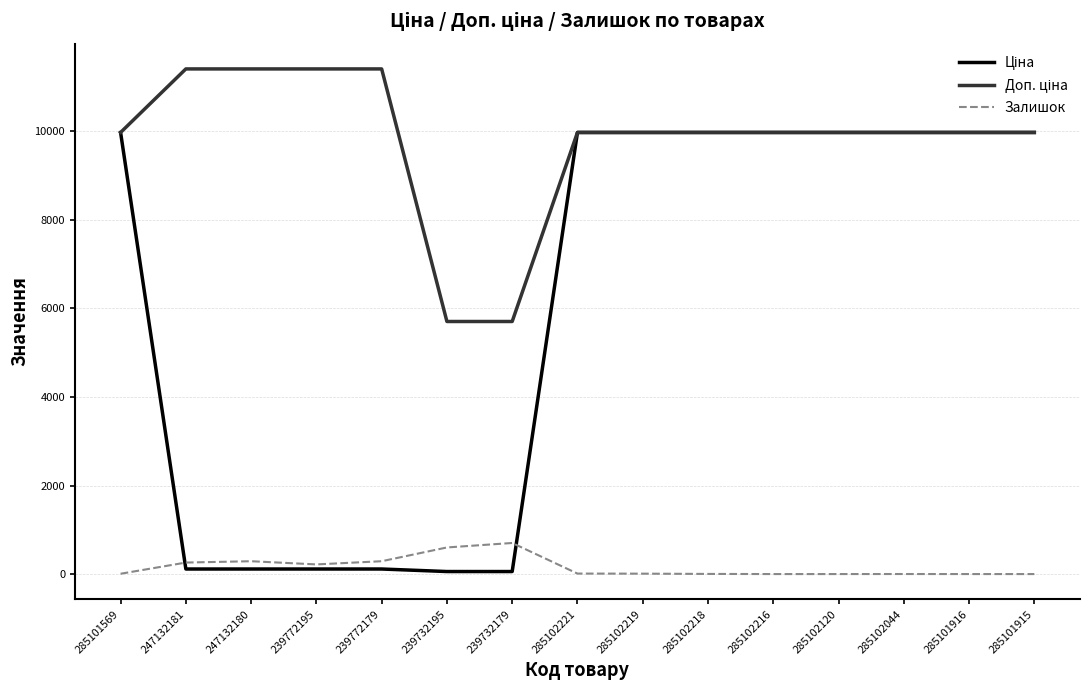

What is the difference between the highest and lowest values at 285101916?

9975.0